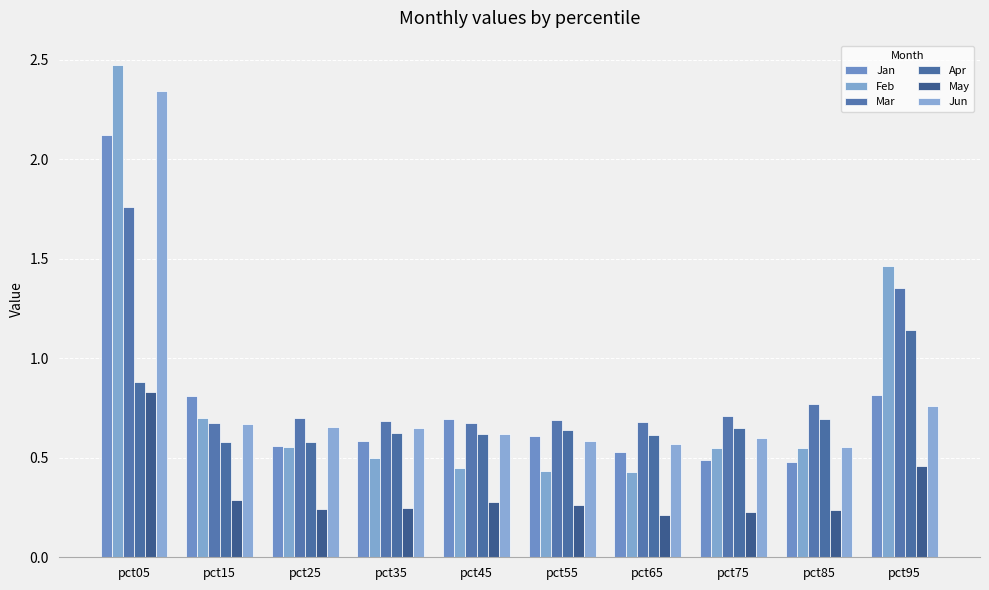

What is the difference between the Apr values at pct55 and pct85?

0.1